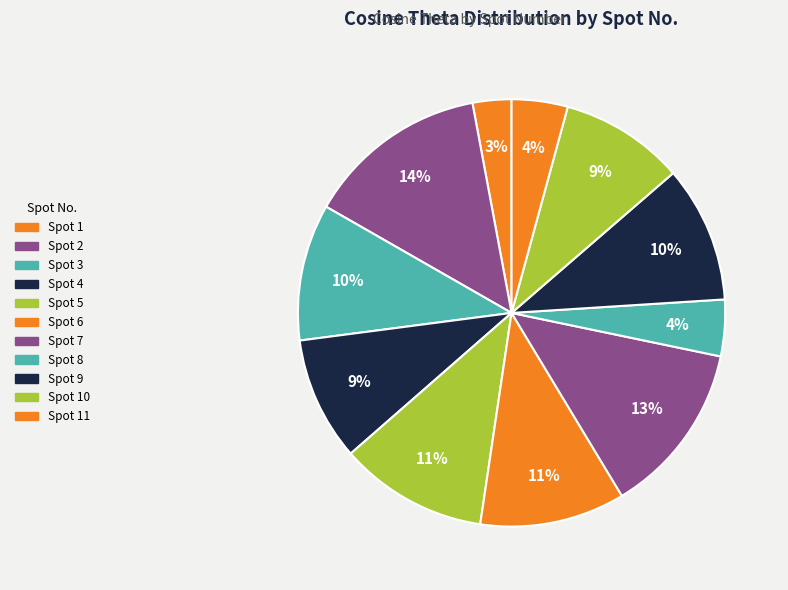

How many segments does this pie chart have?

11